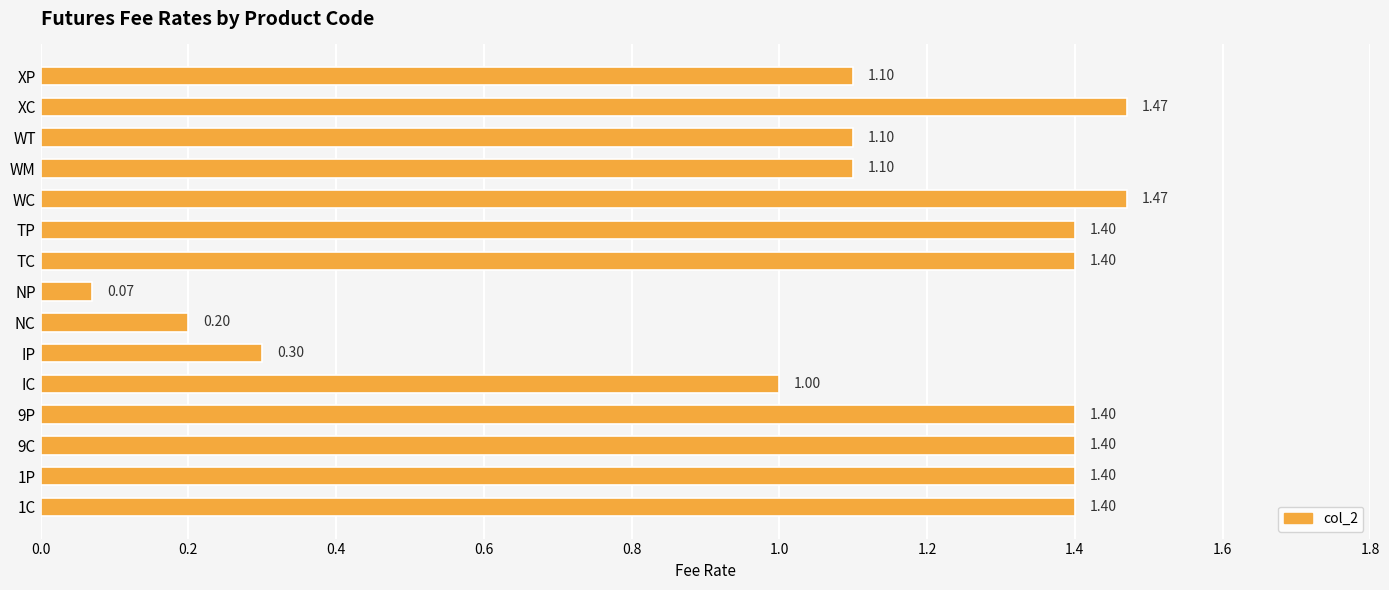

Which category has the lowest value across all series?

NP